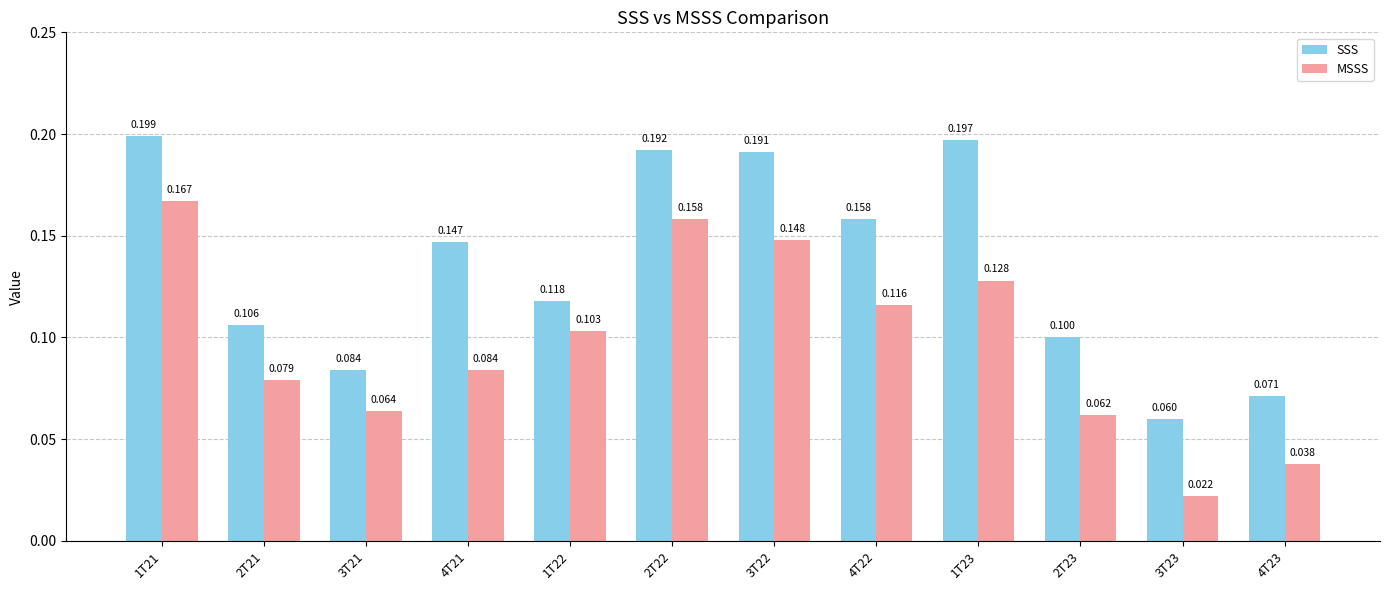

At which category is the sum across all series the highest?

1T21